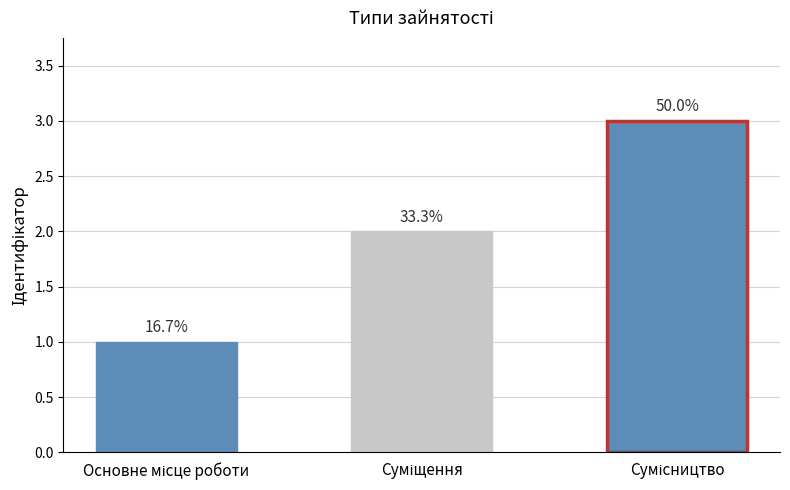

Reading right to left, what are all the values shown in this chart?

Сумісництво=3	Суміщення=2	Основне місце роботи=1